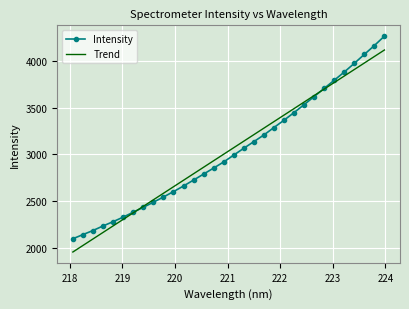

True or false: Intensity has more than 2 points higher than both neighbors.

False